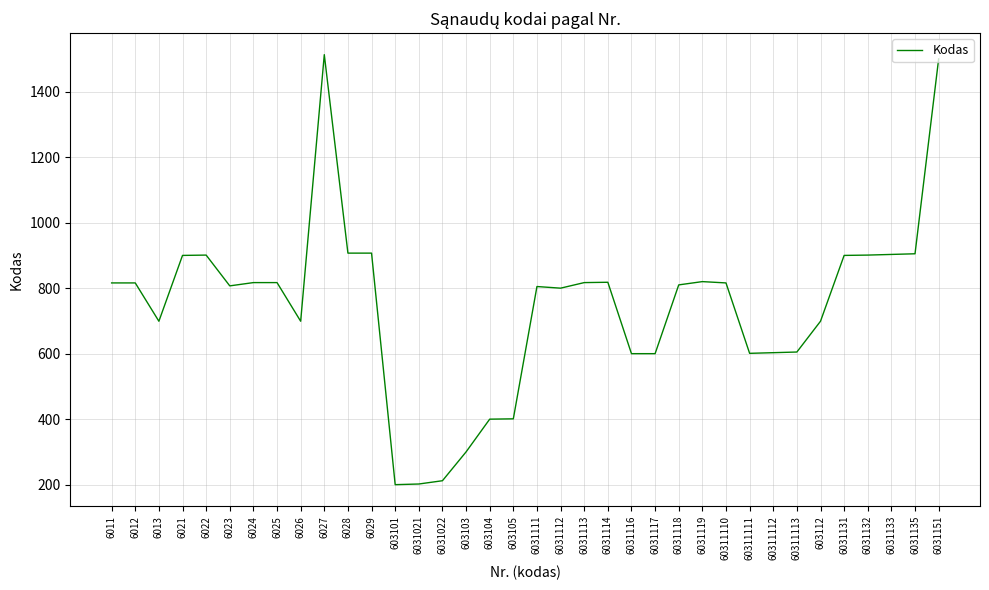

What is the sum of the values at 603103 and 603105?

703